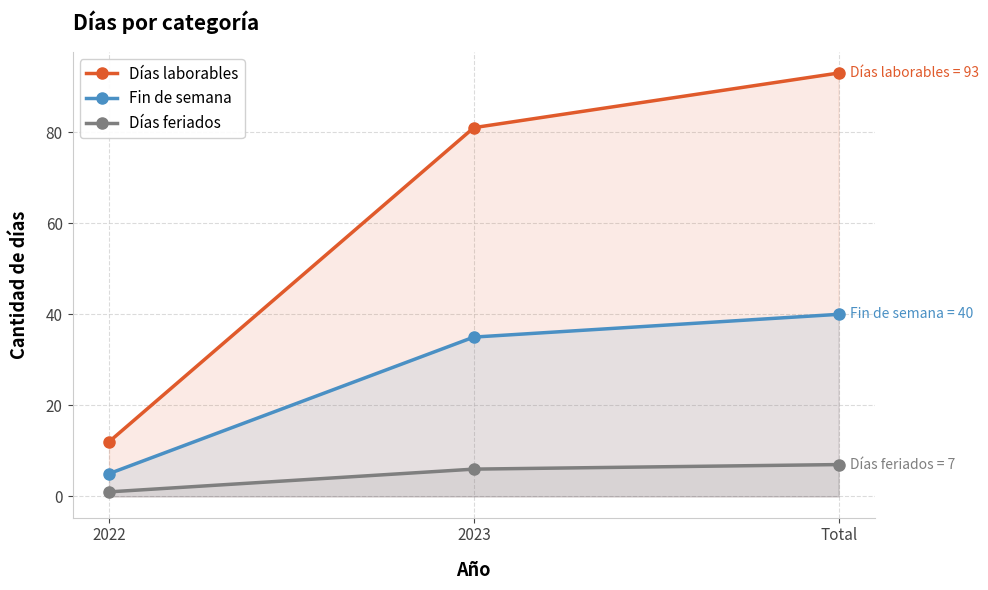

Rank the categories by Fin de semana value from highest to lowest.

Total, 2023, 2022